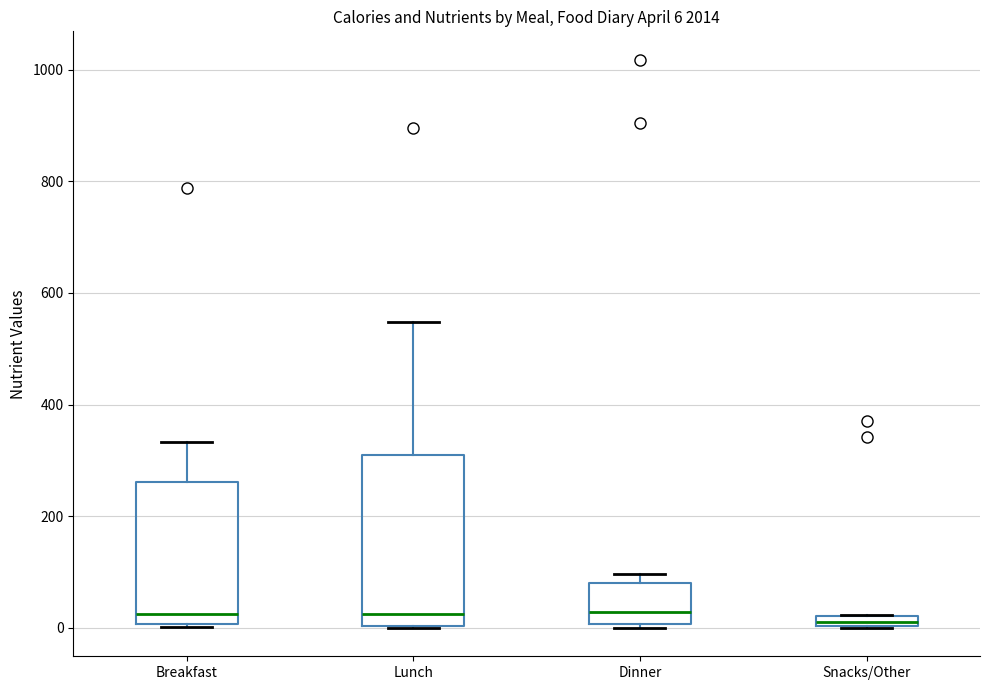

Comparing the boxes themselves (not the whiskers), which one is the tallest?

Lunch